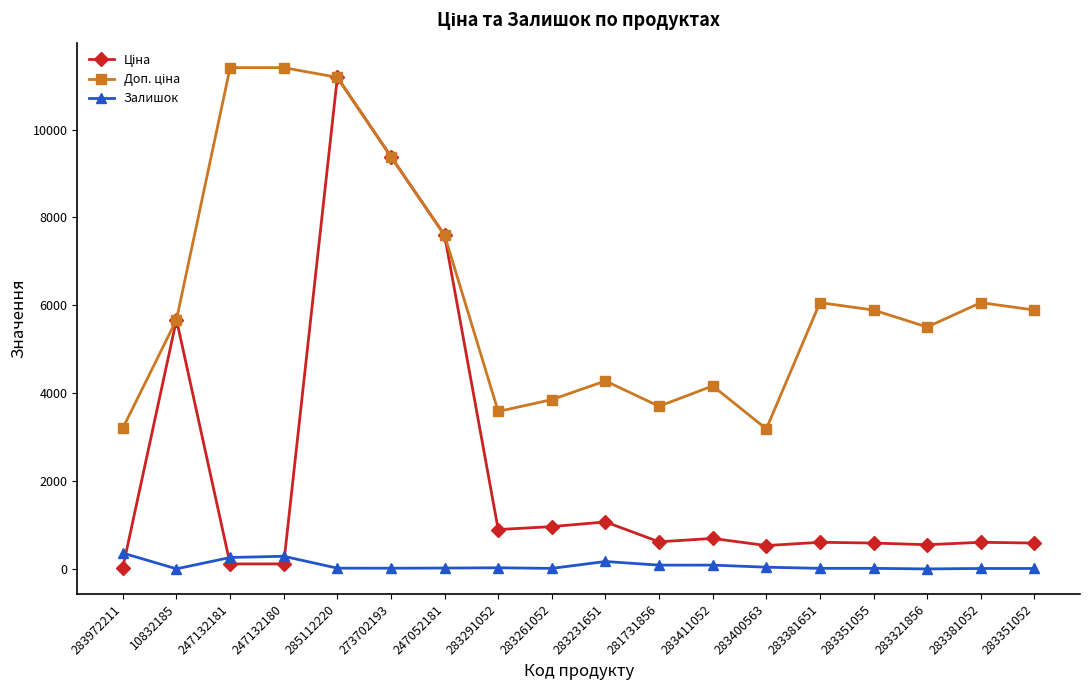

Where is the first local minimum for Залишок?

10832185